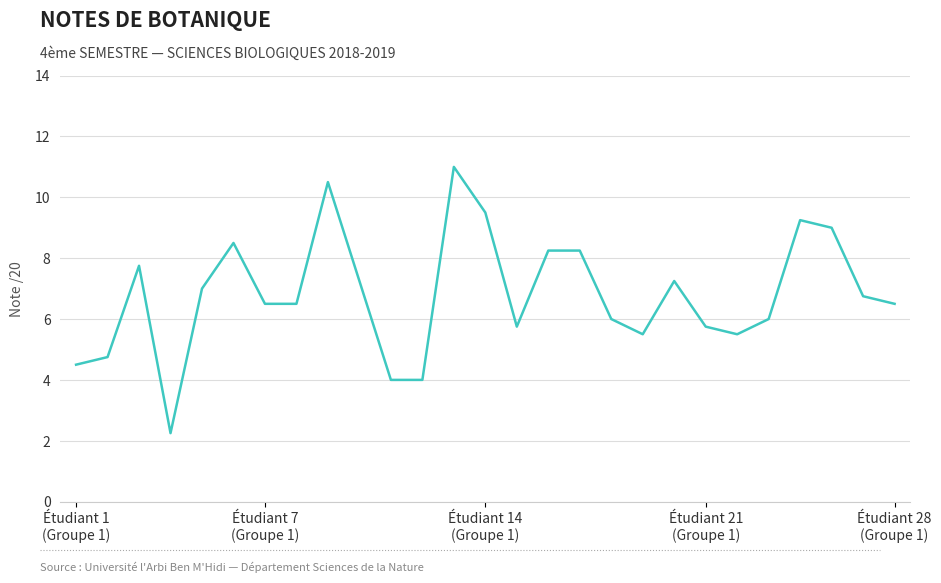

What is the greatest value displayed?

11.0